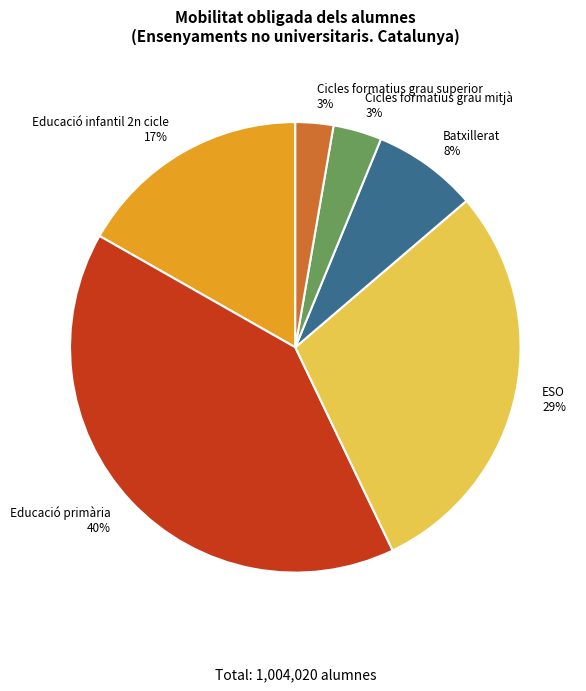

Which category has the biggest portion of the pie?

Educació primària